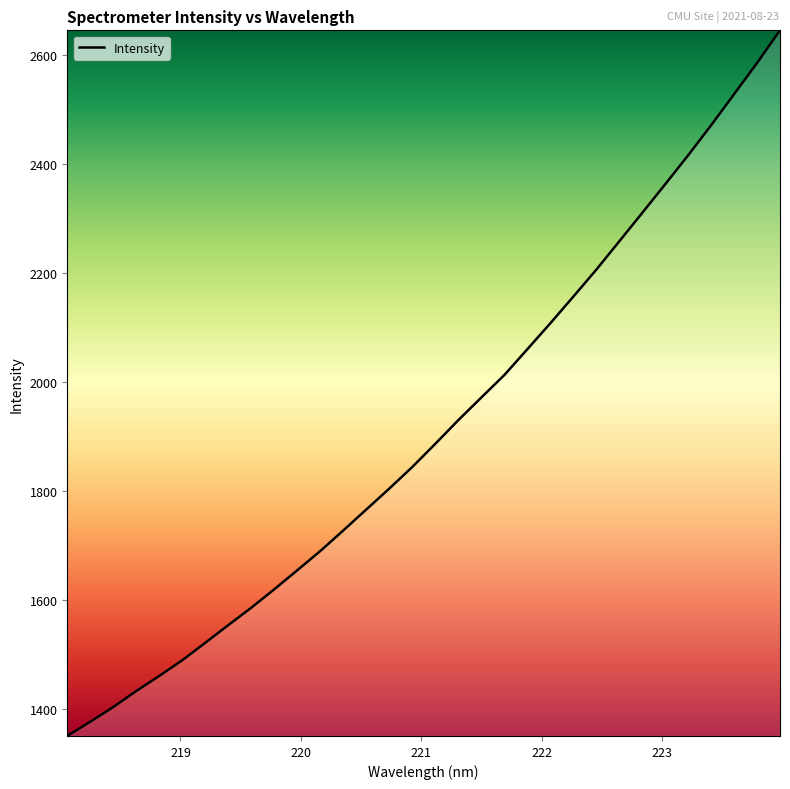

What is the maximum value shown in the chart?

2646.1